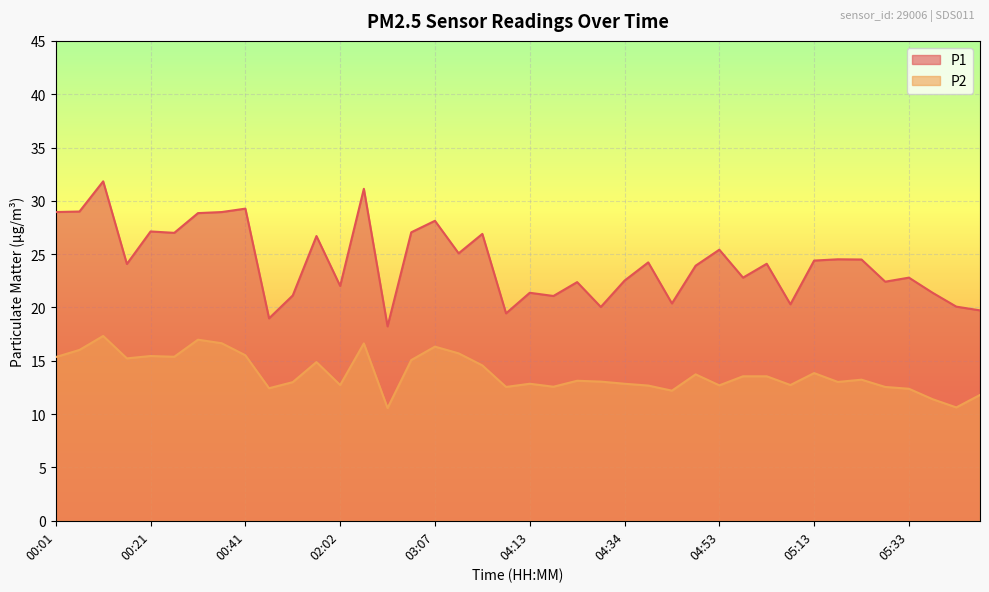

True or false: P2 has a value of 5.8 at 00:26.

False